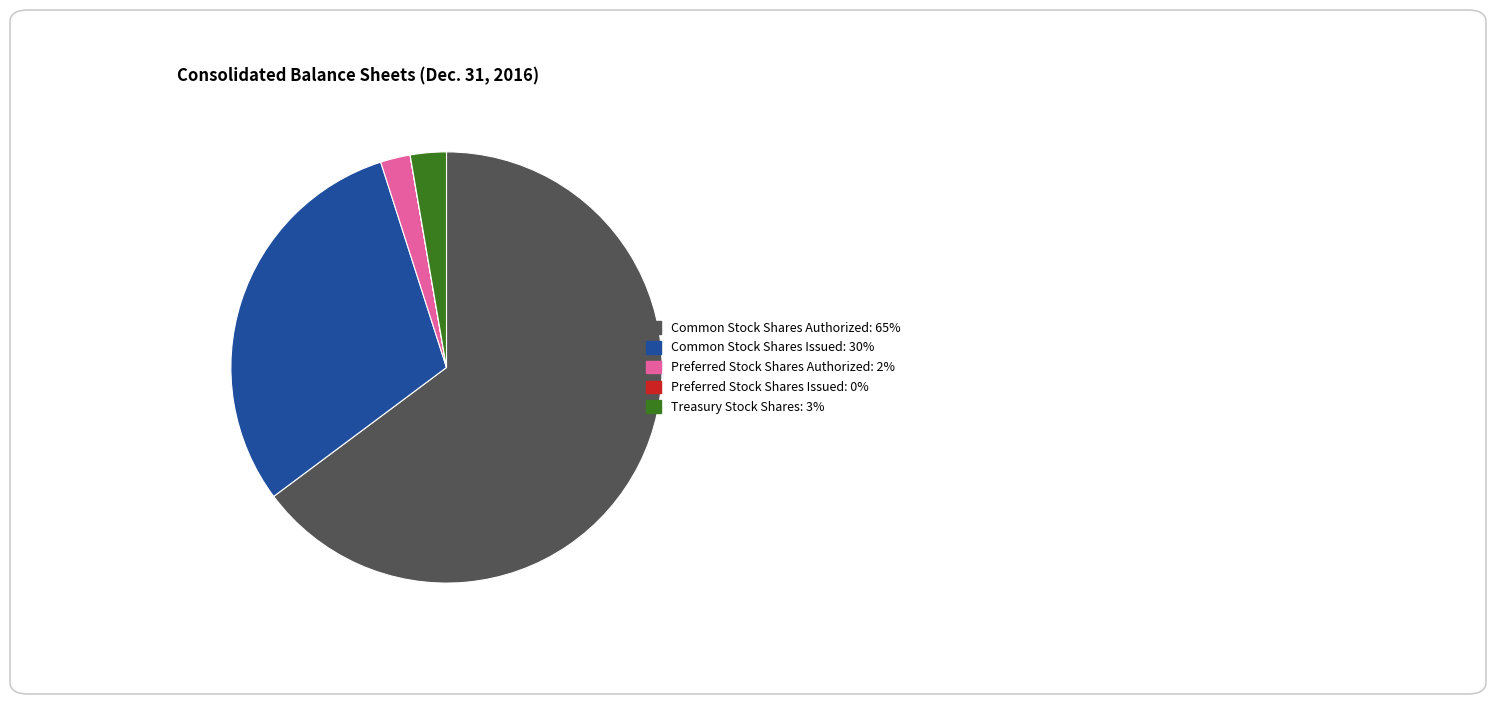

Which category accounts for the majority?

Common Stock Shares Authorized